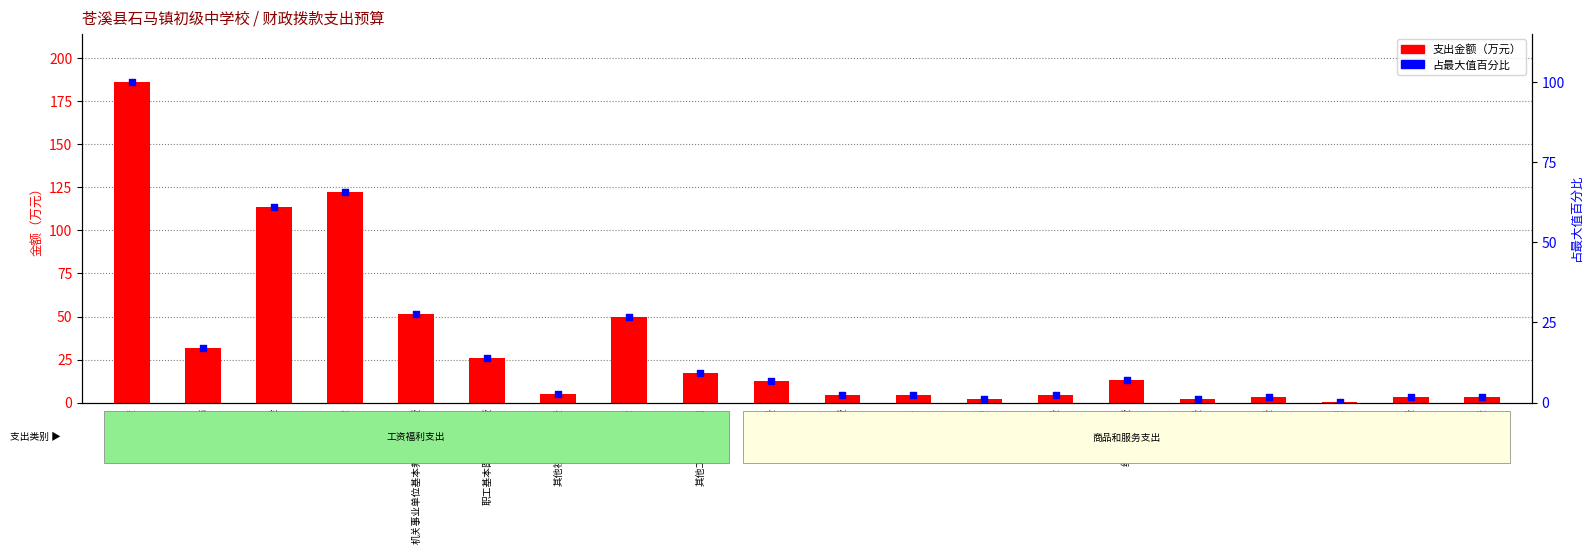

Which series has the widest spread of Y values?

支出金额（万元）